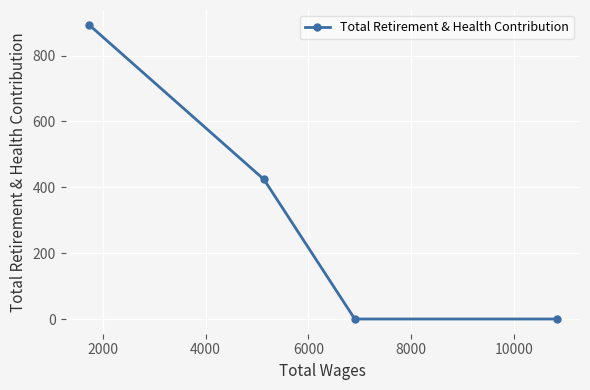

What is the average value?

330